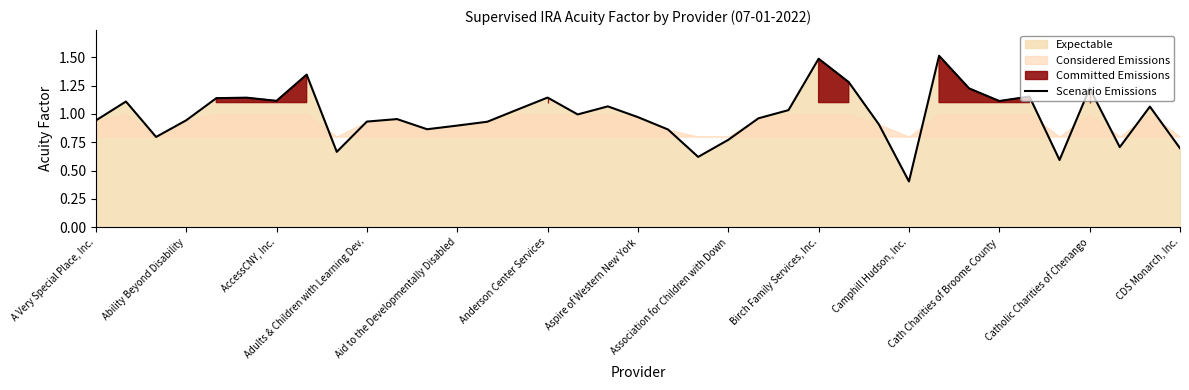

What is the highest value of the Scenario Emissions series?

1.5